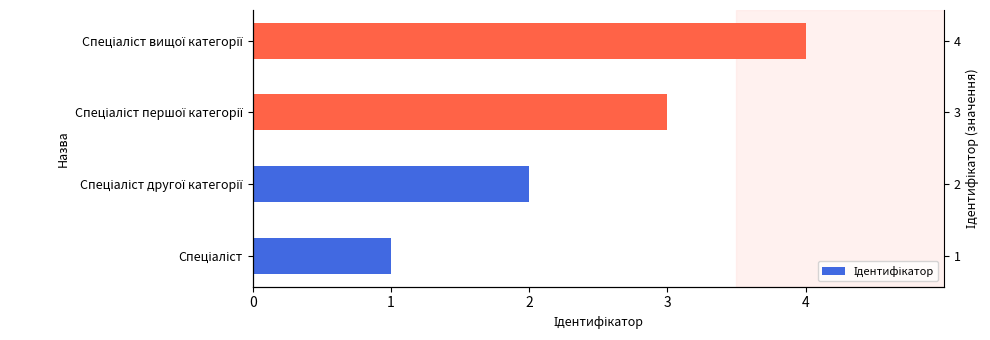

True or false: the data shows 1 at Спеціаліст.

True